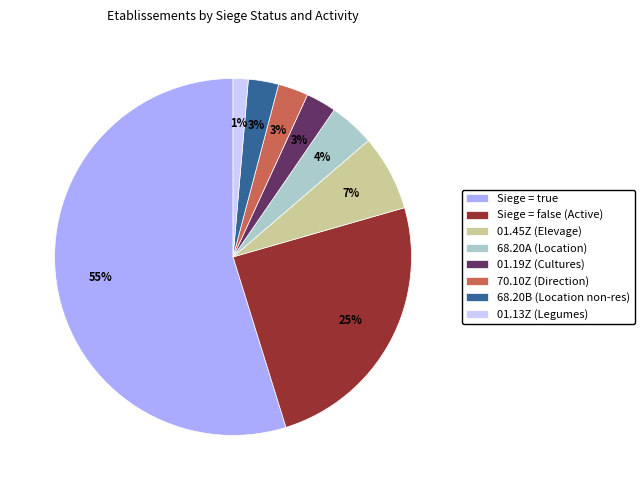

Which category has the biggest portion of the pie?

Siege = true